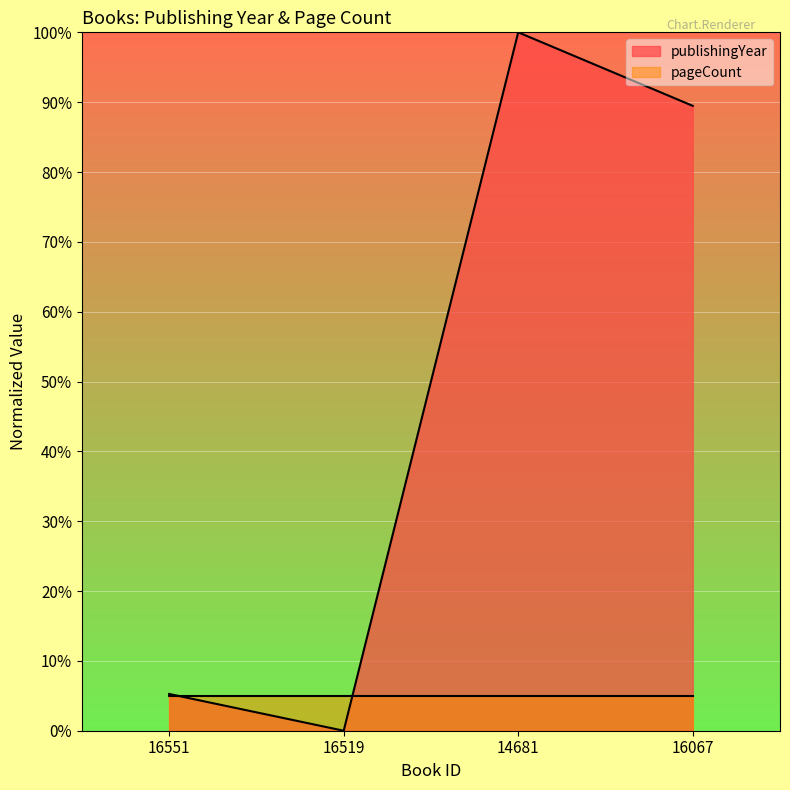

Is it true that the value at 16551 is 5.3?

True